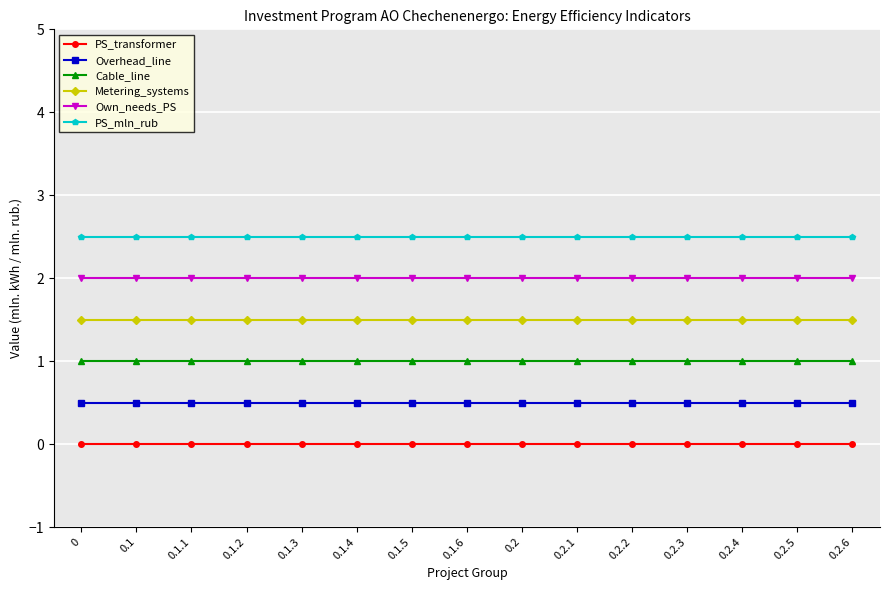

True or false: PS_mln_rub and Cable_line cross at least once.

False